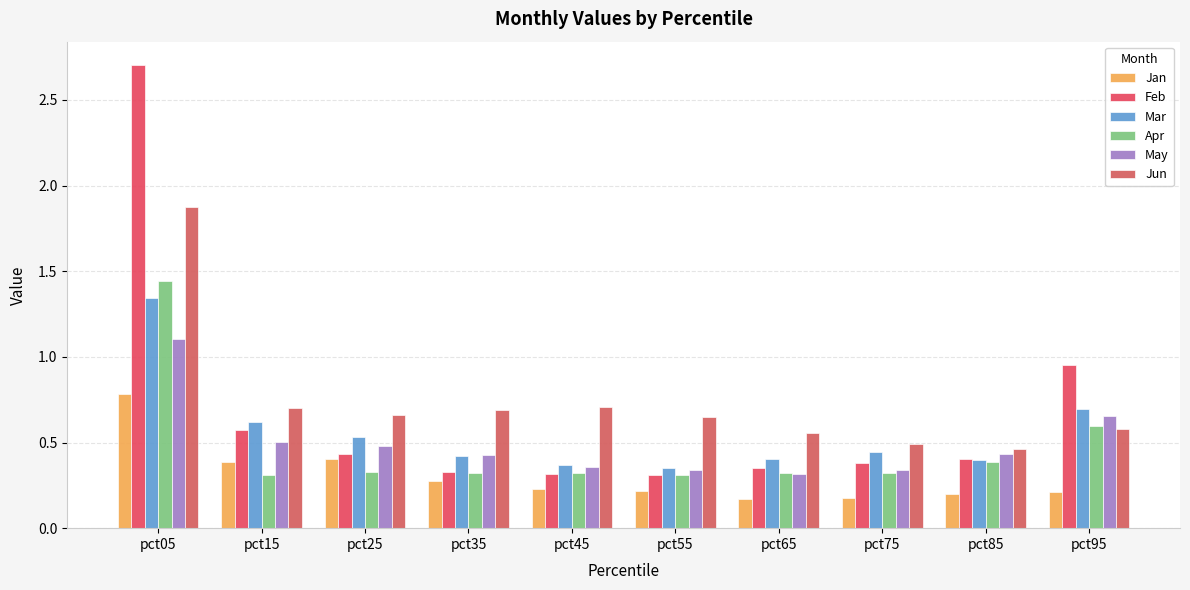

What is the difference between the maximum and minimum values in the May series?

0.8